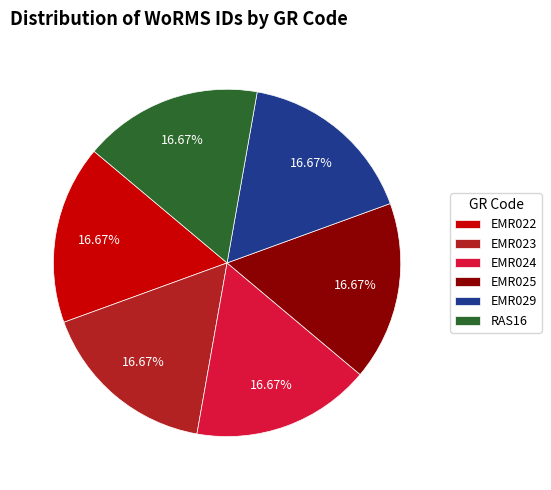

Approximately how many times larger is the value at EMR023 compared to EMR022?

1.0